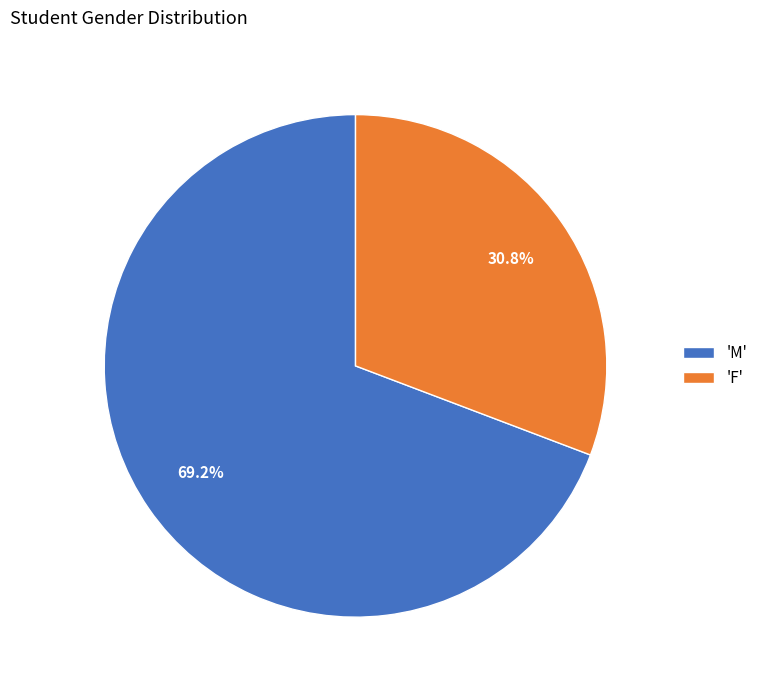

Is the sum of 'M' and 'F' greater than half?

Yes